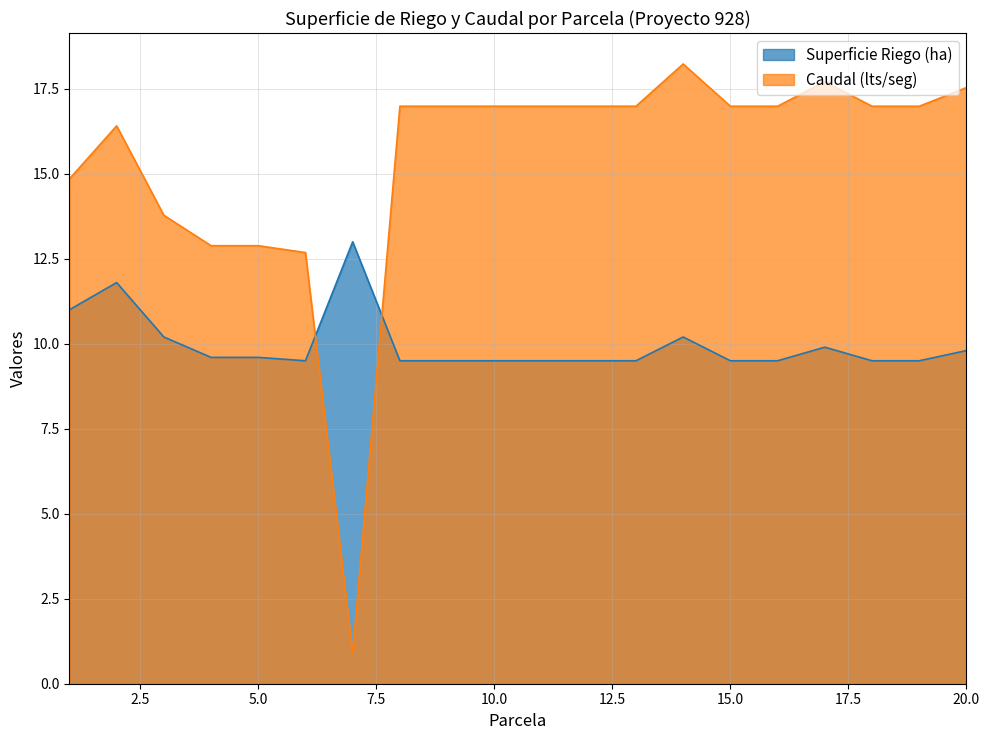

How many times do Superficie Riego (ha) and Caudal (lts/seg) cross each other?

2